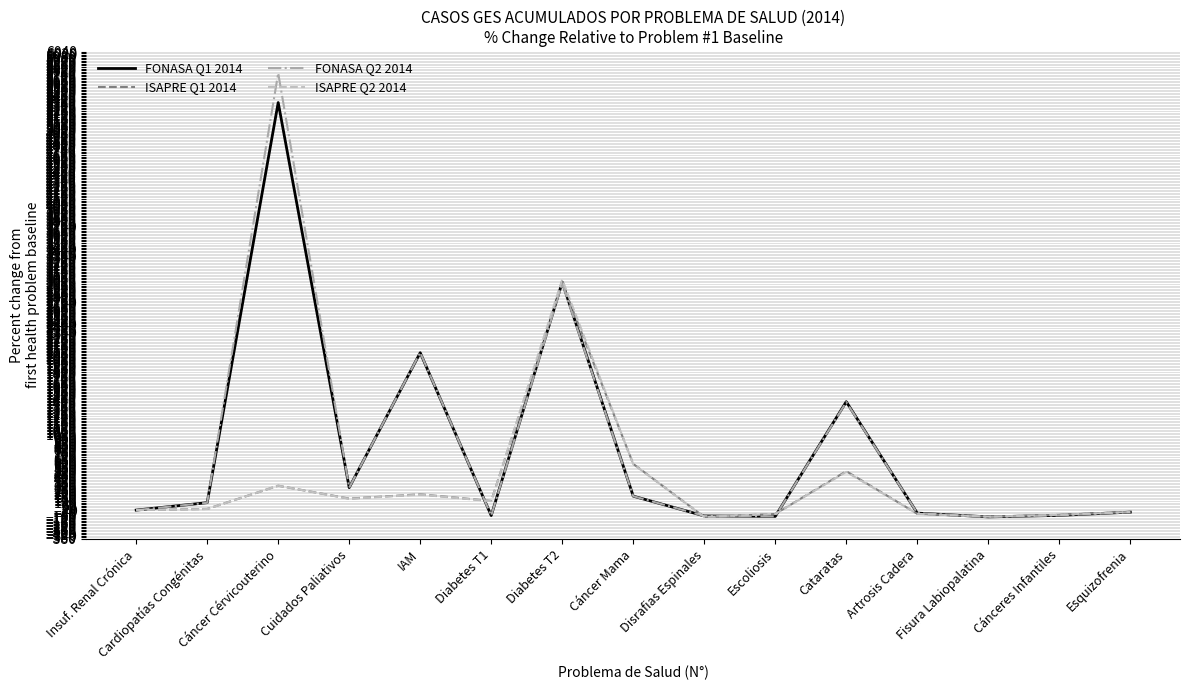

At which label is FONASA Q2 2014 closest to 2834?

Diabetes T2